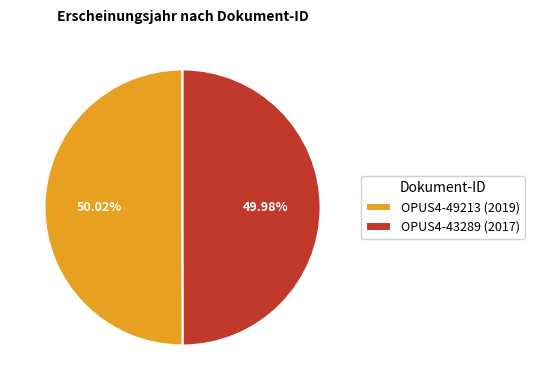

Count the number of slices in the pie.

2